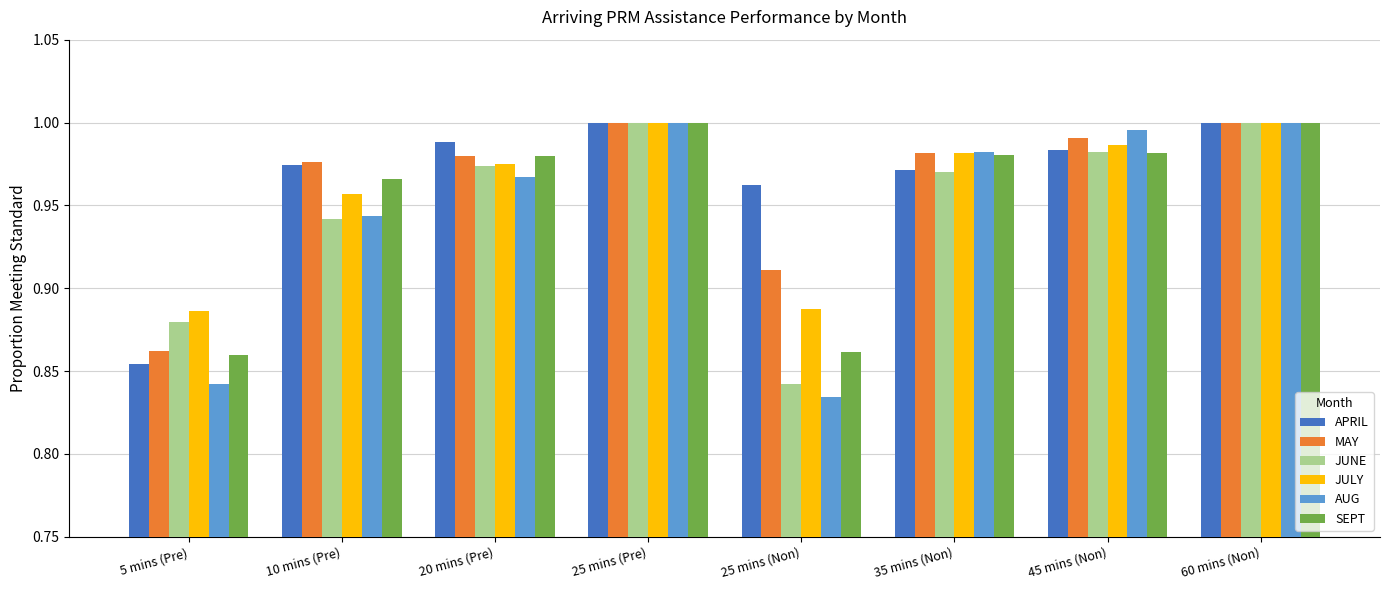

What is the total value across all series at 20 mins (Pre)?

5.9